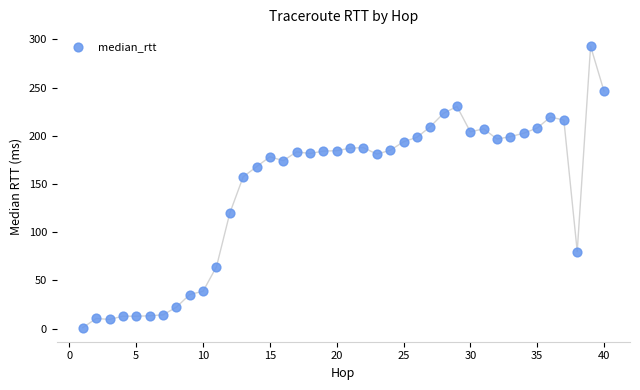

What Y value in the scatter plot is closest to 147?

157.5